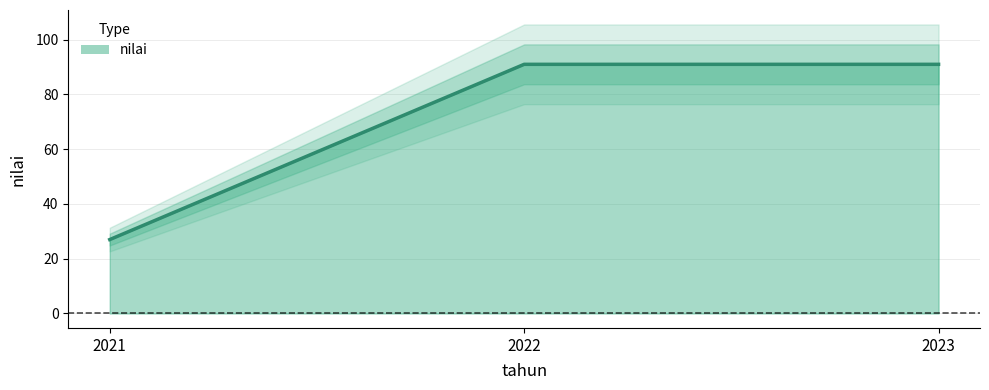

What is the difference between the values at 2023 and 2021?

64